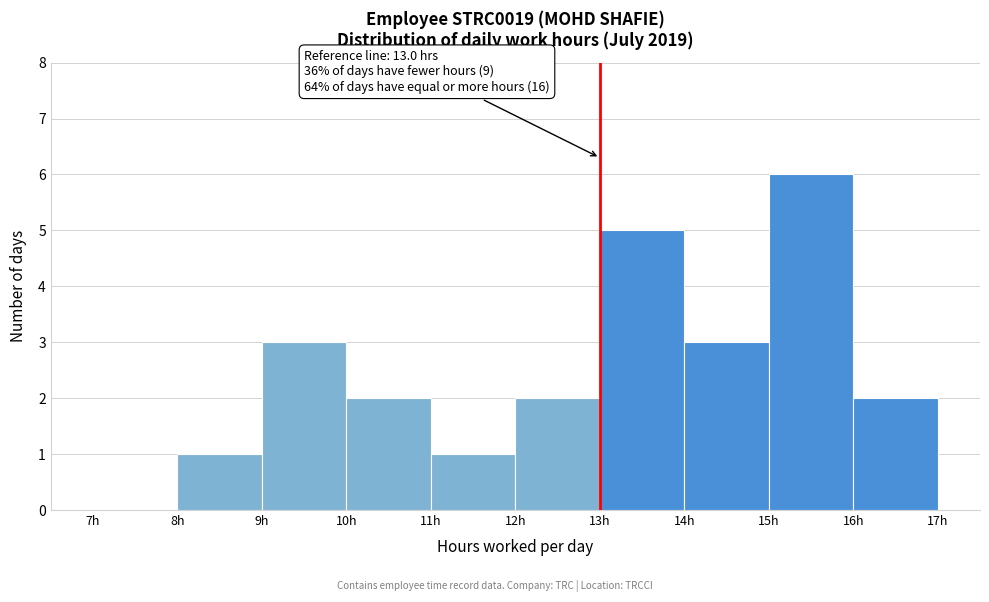

Which range on the x-axis has the tallest bar?

15 to 16